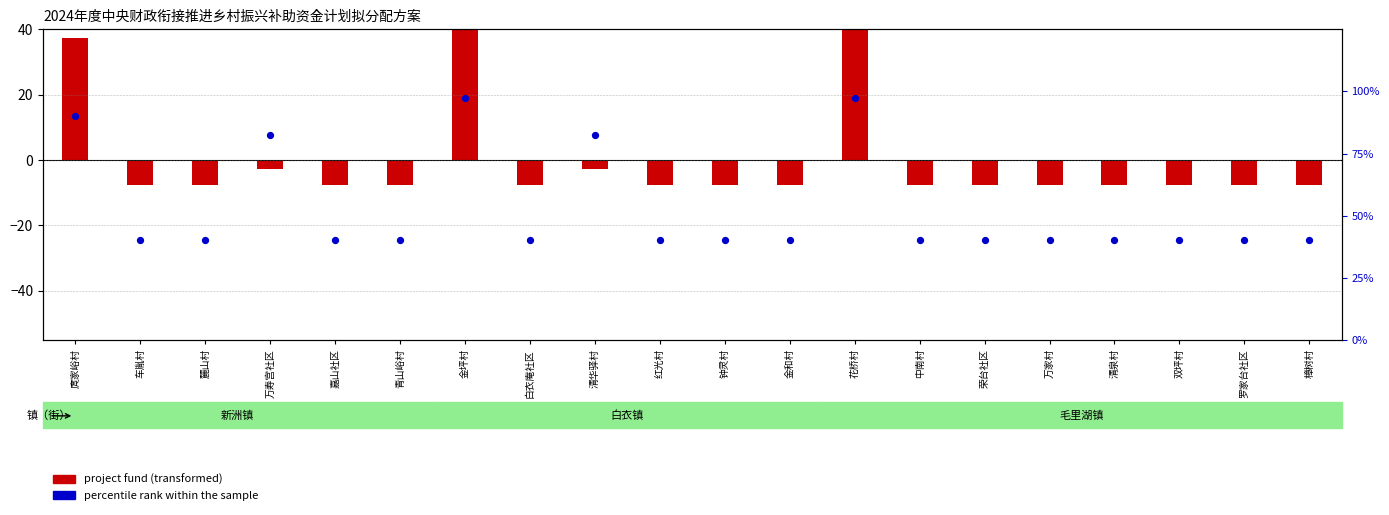

Which series reaches the maximum Y coordinate?

percentile rank within the sample